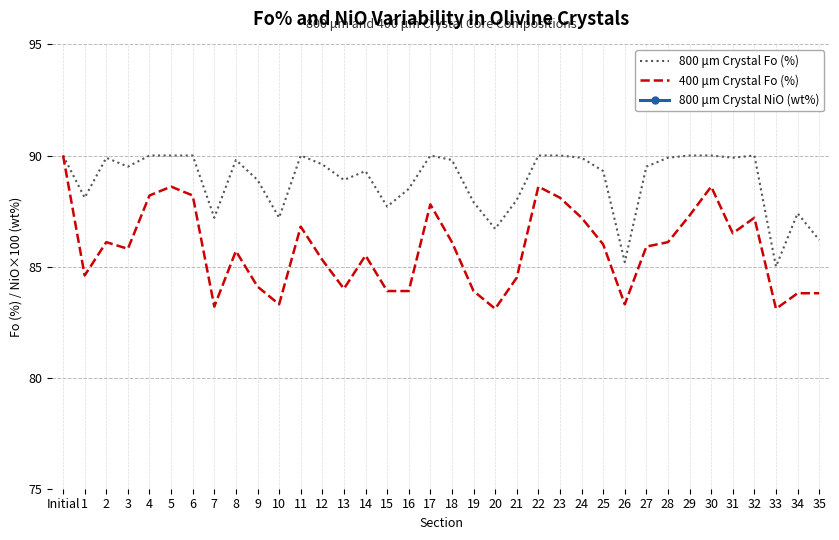

At which category does 800 μm Crystal NiO (wt%) reach its first local valley?

1